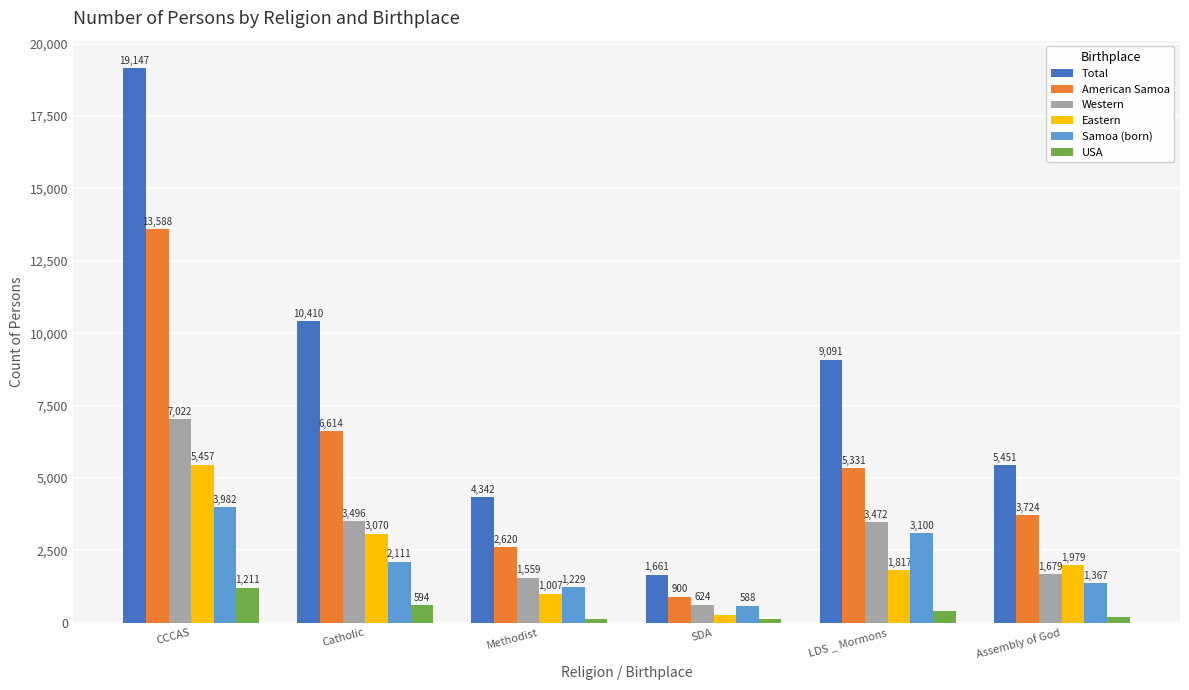

Rank the series by their maximum value, from highest to lowest.

Total, American Samoa, Western, Eastern, Samoa (born), USA